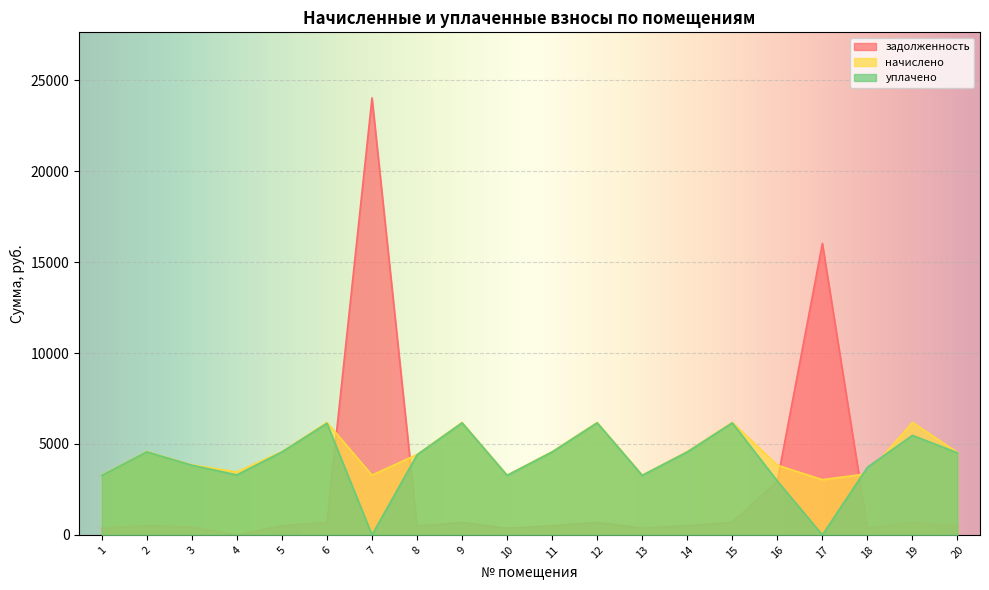

True or false: задолженность has a value of 557.0 at 18.

False